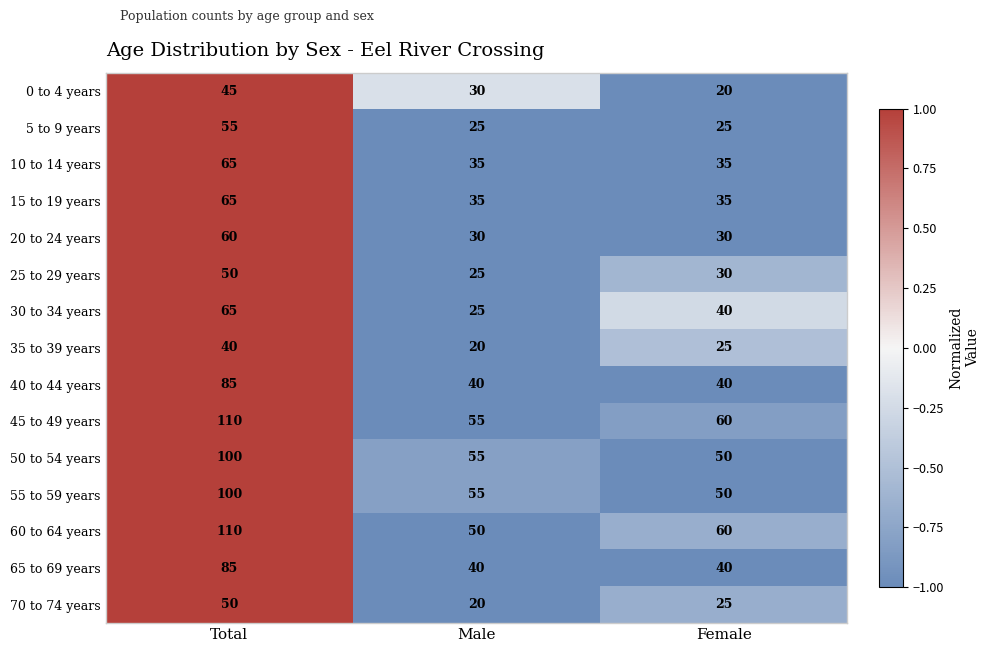

At which category does the chart reach its peak across all series?

Total